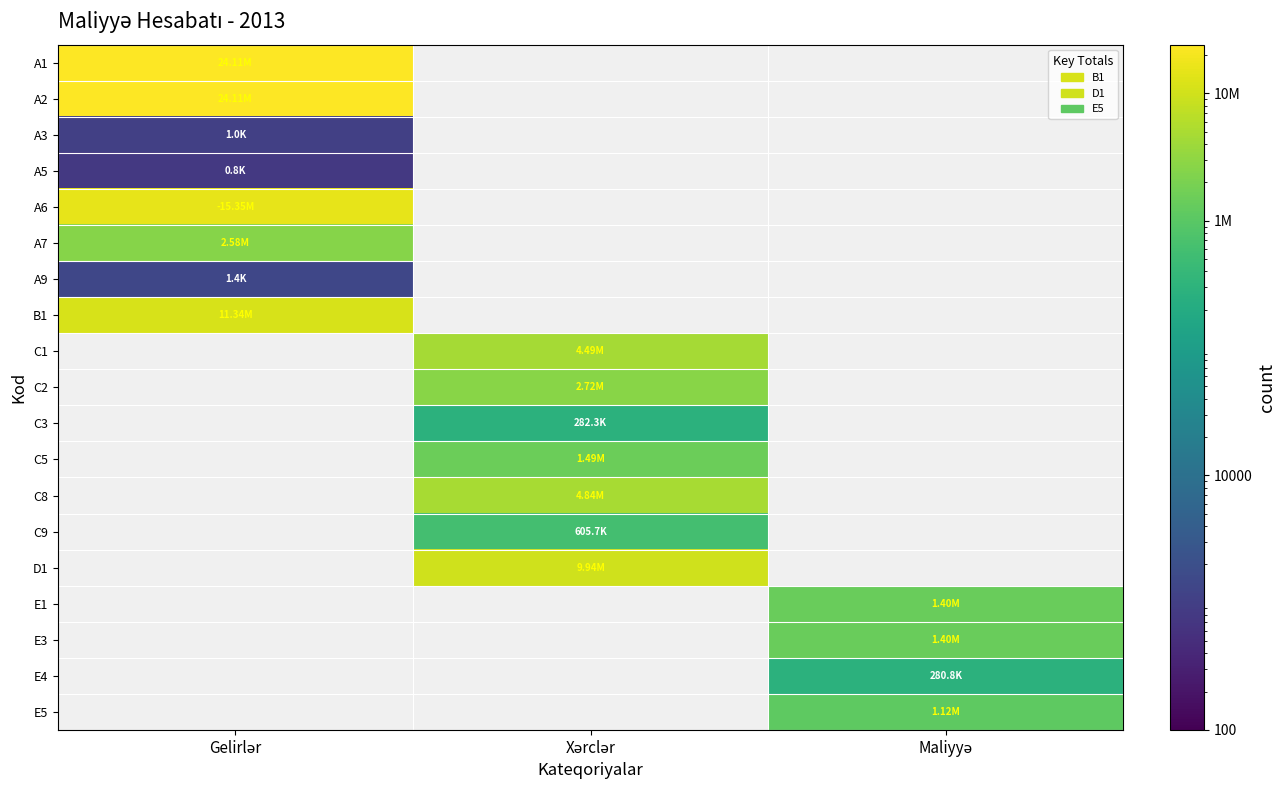

What is the difference between the highest and lowest values at Gelirlər?

24112406.5